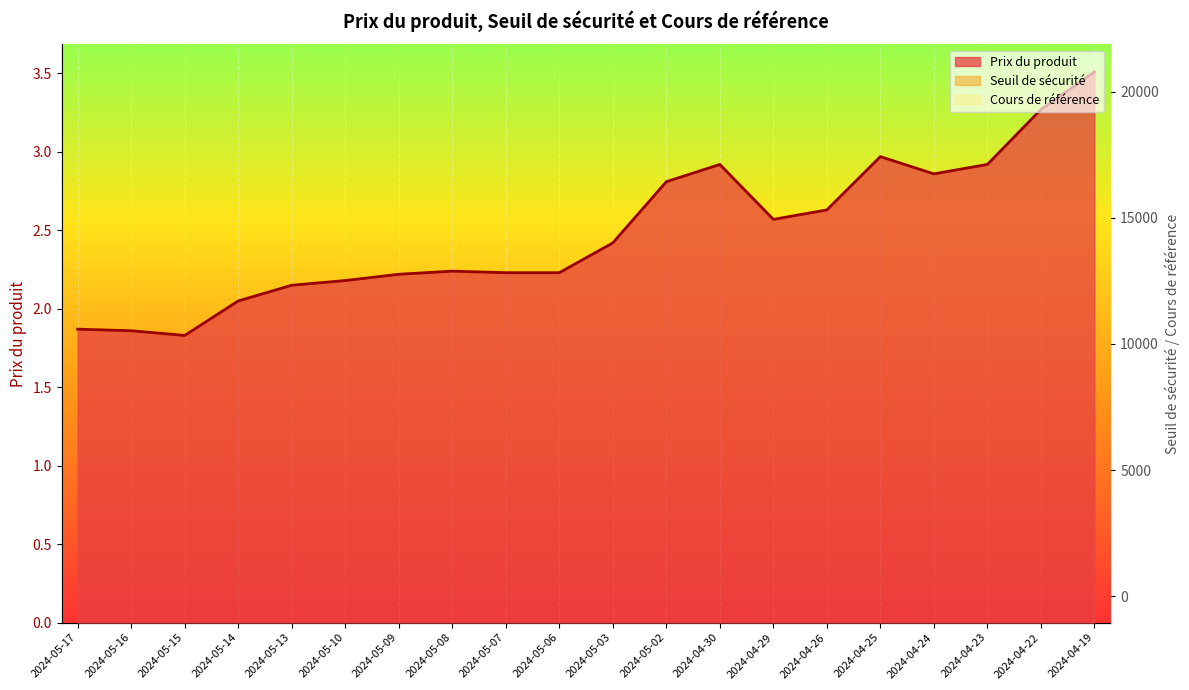

What is the minimum value for Cours de référence?

17037.6